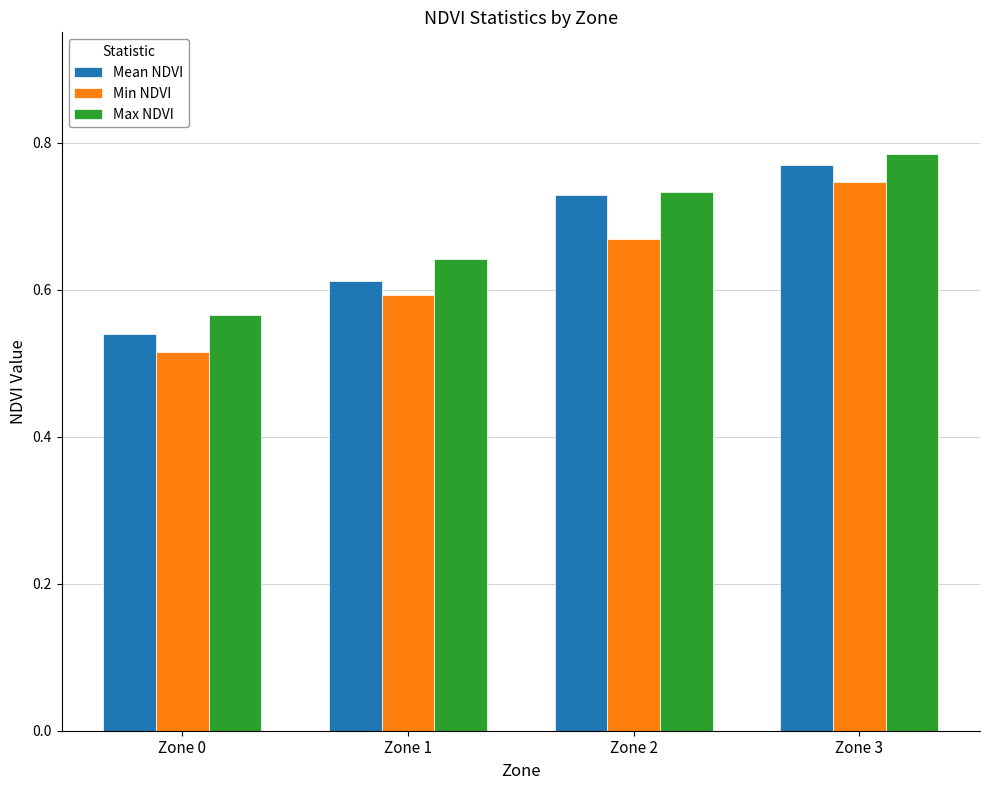

What is the difference between the highest and lowest values at Zone 0?

0.1